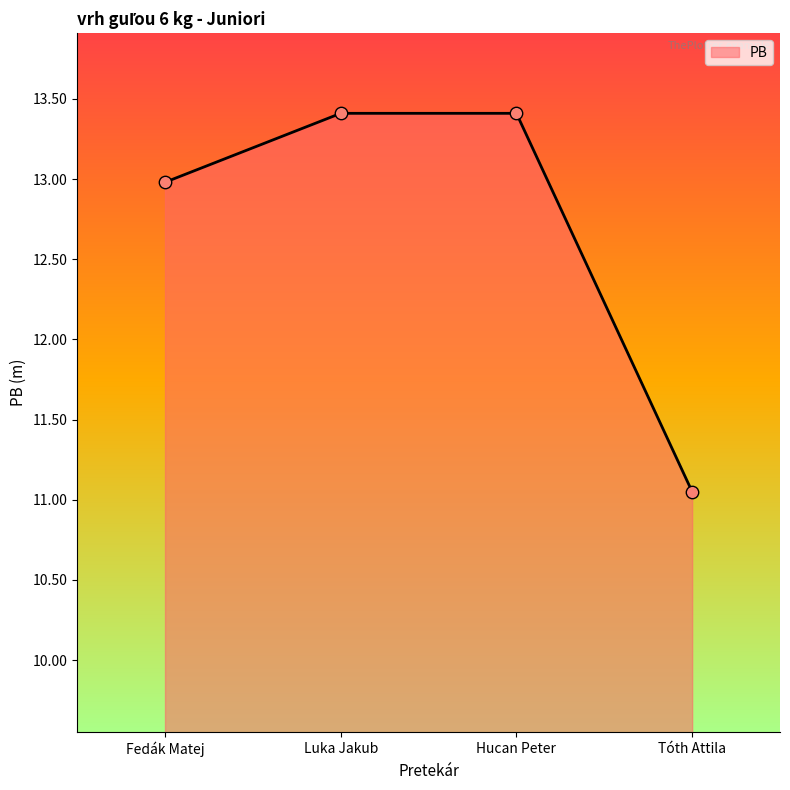

Which has a higher value, Luka Jakub or Fedák Matej?

Luka Jakub